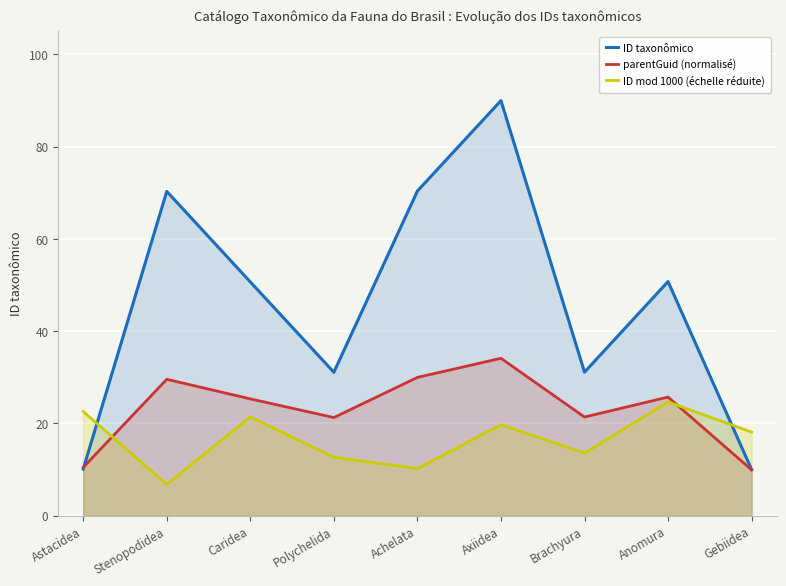

The ID taxonômico series shows 31.1 at Brachyura. True or false?

True